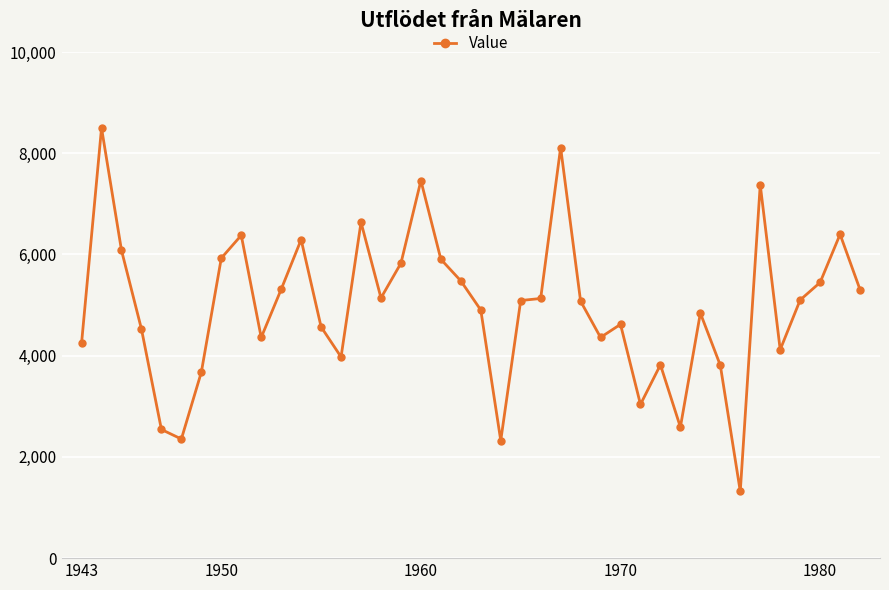

What is the value of the 7th point from the left?

3673.8